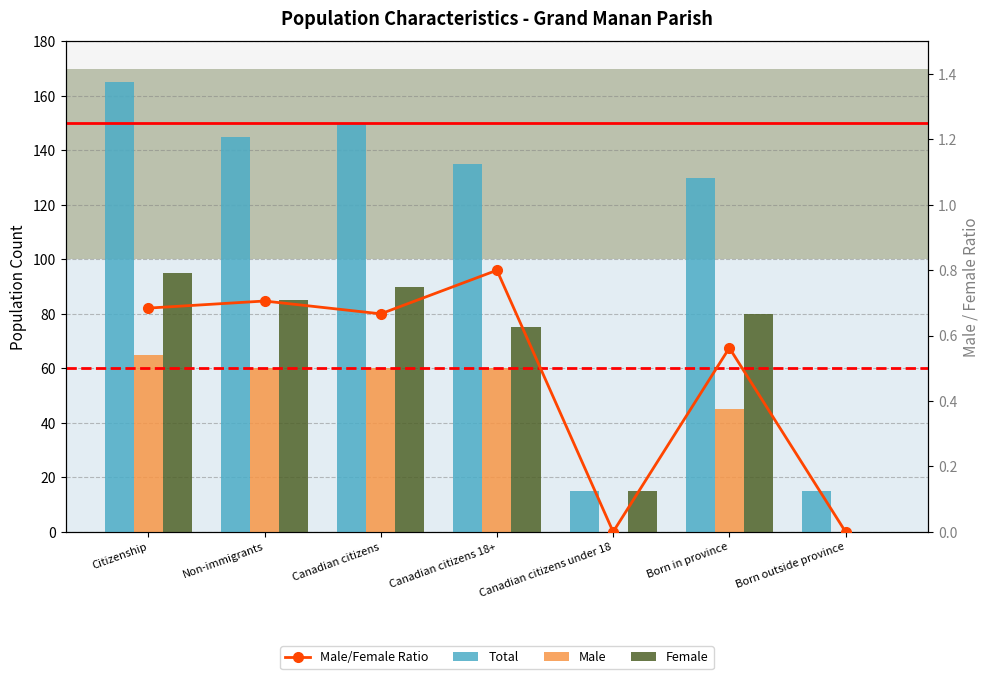

What is the maximum value for Total?

165.0